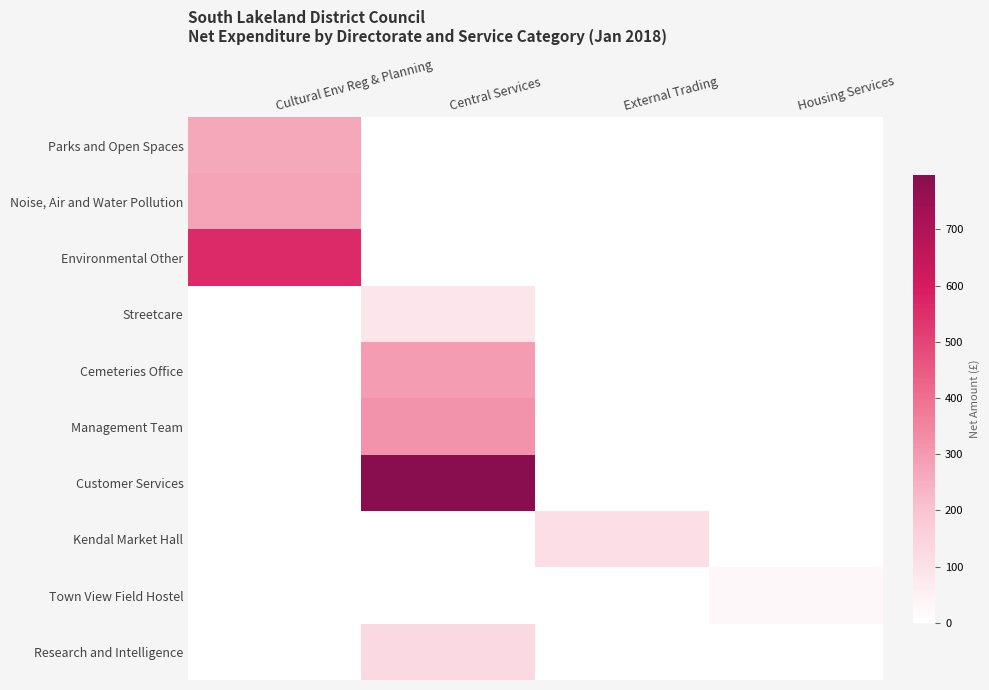

List the series in order of their peak value, highest first.

Customer Services, Environmental Other, Management Team, Cemeteries Office, Noise, Air and Water Pollution, Parks and Open Spaces, Research and Intelligence, Kendal Market Hall, Streetcare, Town View Field Hostel